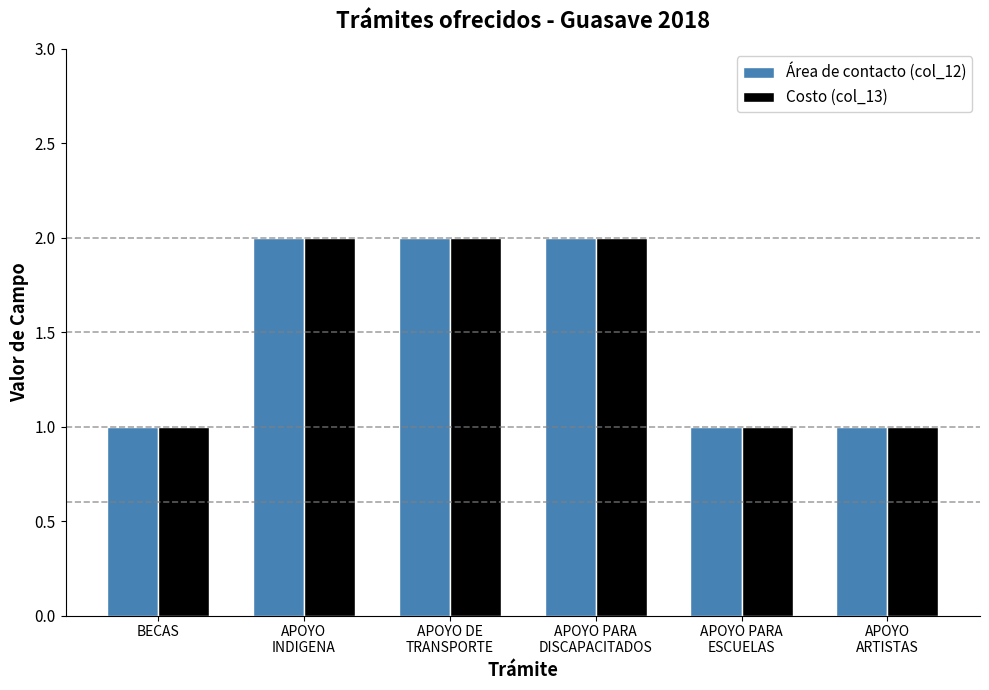

What is the total value across all series at BECAS?

2